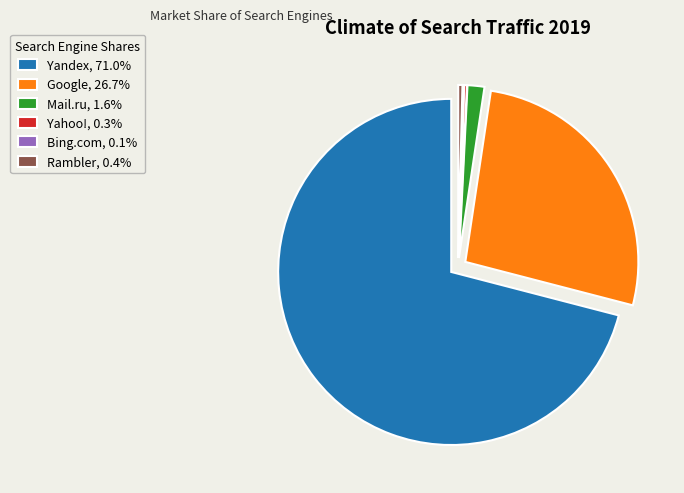

Is it true that Rambler is 0% of the pie?

True